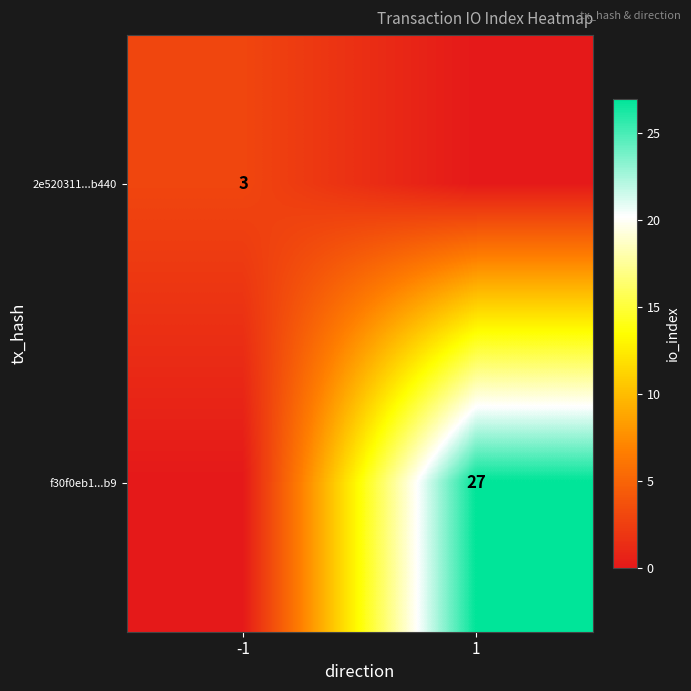

The value of f30f0eb1...b9 at 1 is 27. True or false?

True